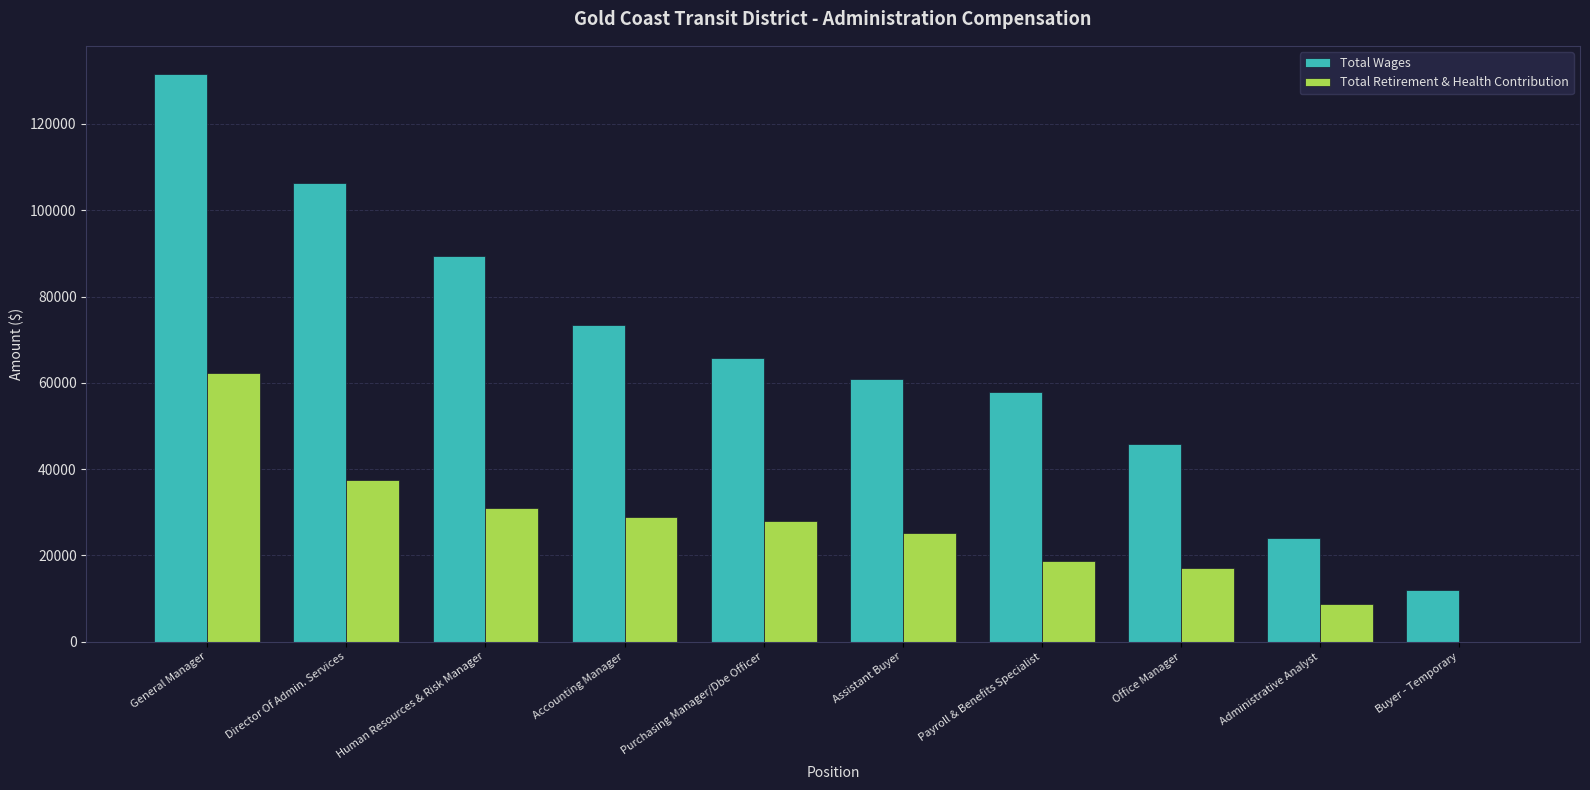

At which category is the sum across all series the highest?

General Manager